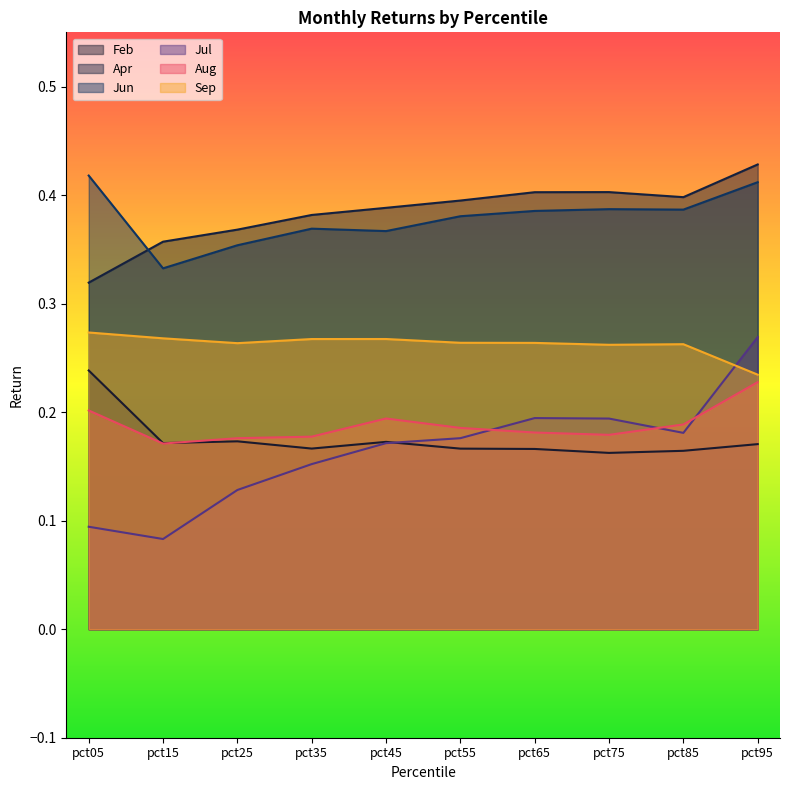

What is the minimum value for Aug?

0.2